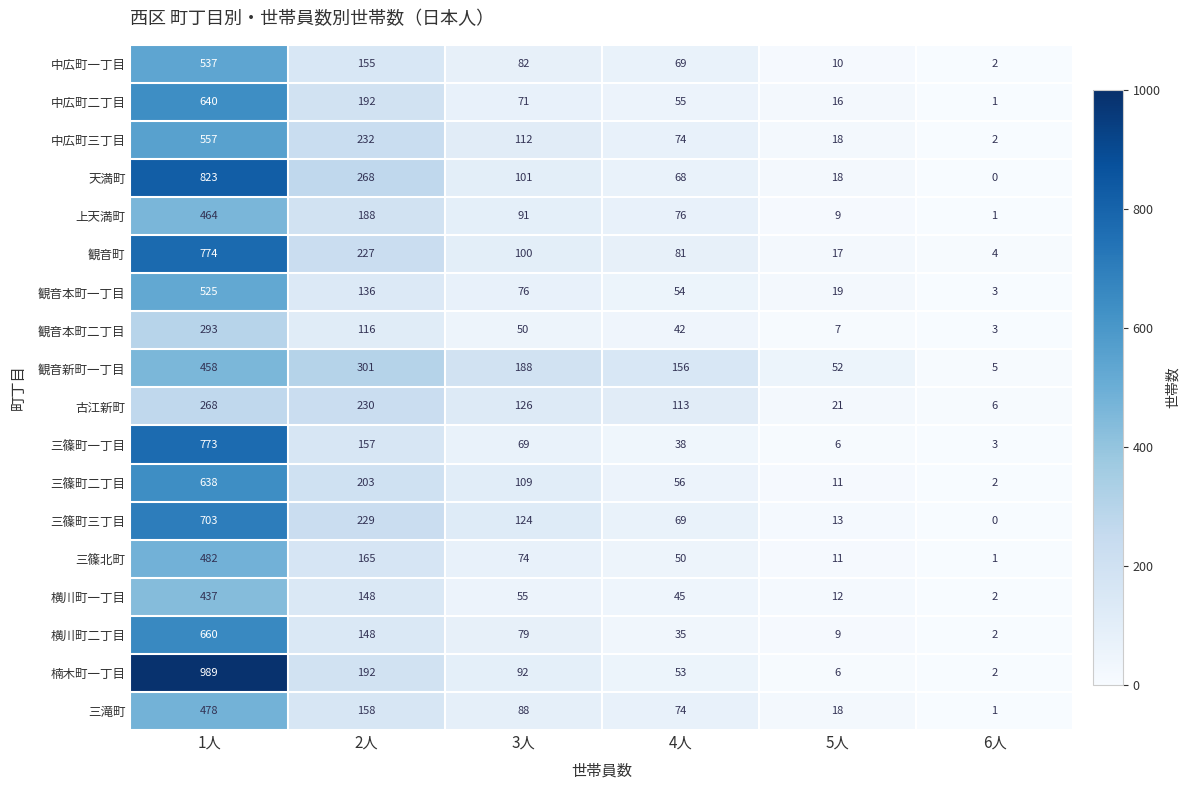

True or false: 中広町三丁目 has a value of 111 at 4人.

False